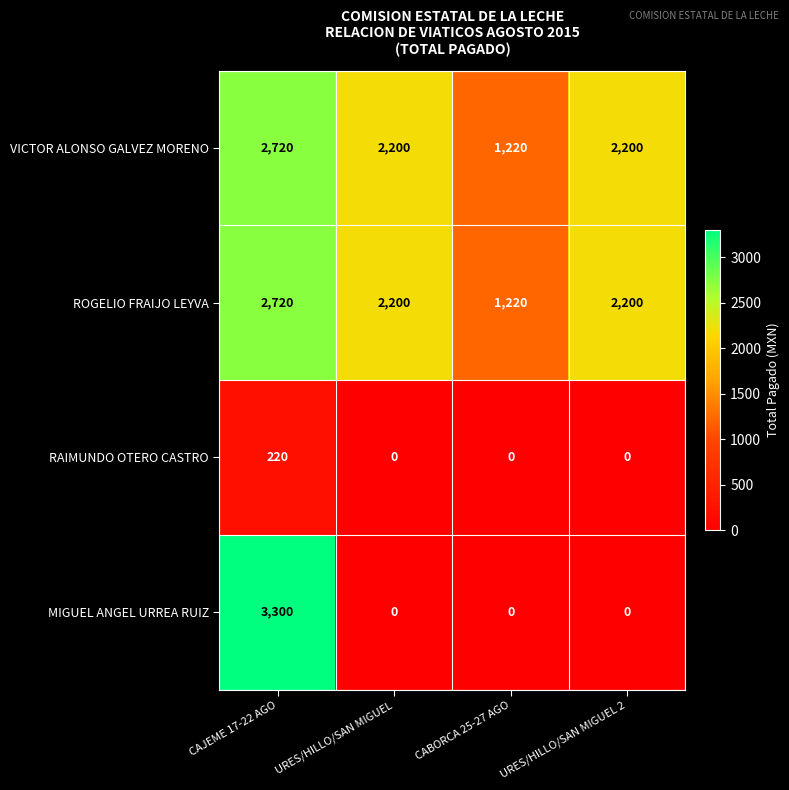

Which category has the highest value across all series?

CAJEME 17-22 AGO